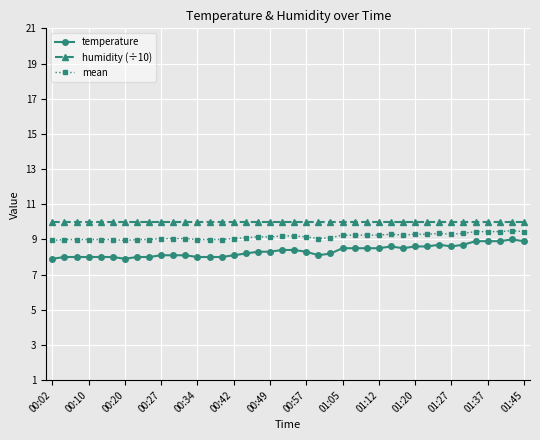

How many distinct data groups are displayed?

3